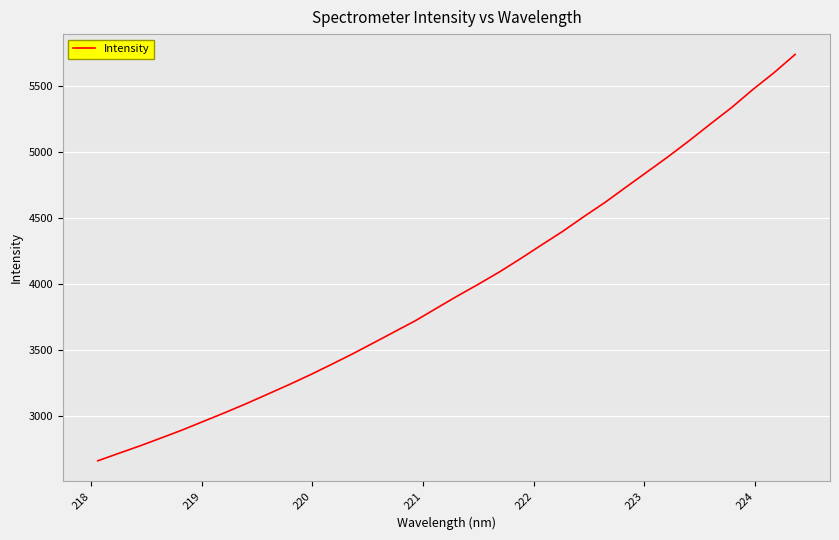

What is the minimum value shown in the chart?

2664.0